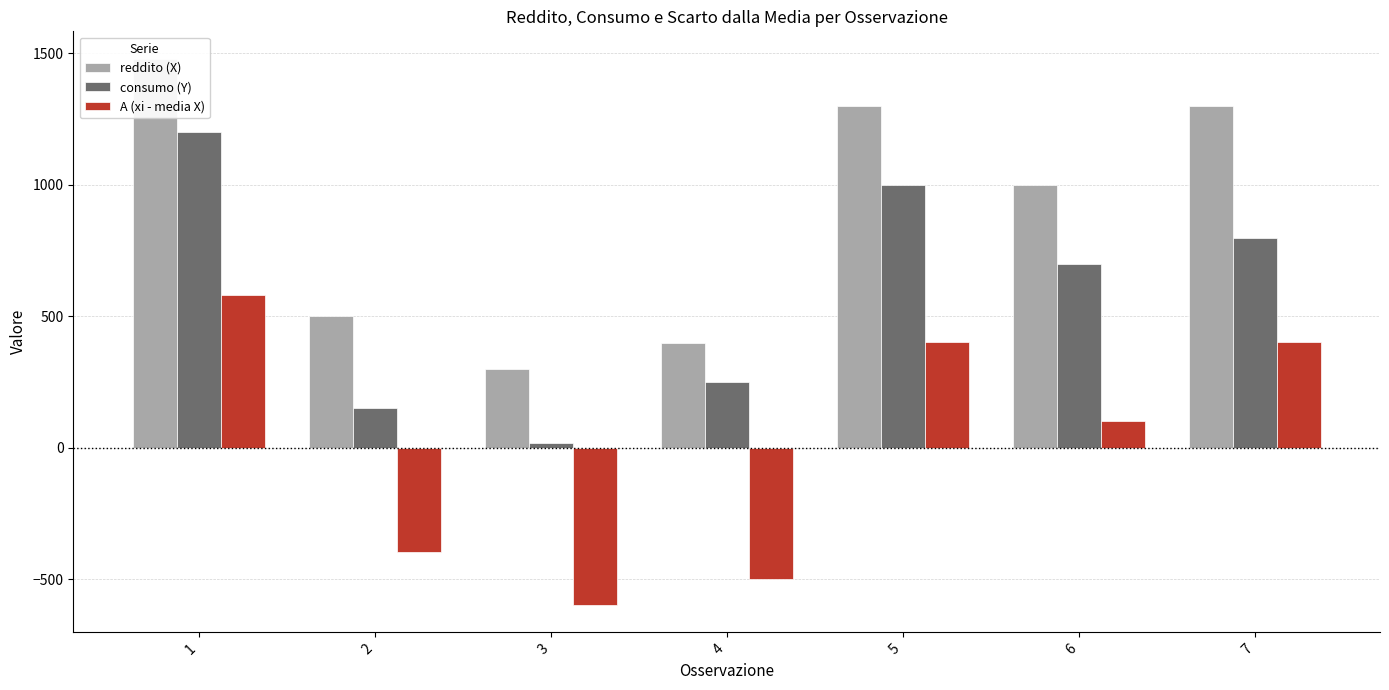

Which label corresponds to the smallest value in the chart?

3